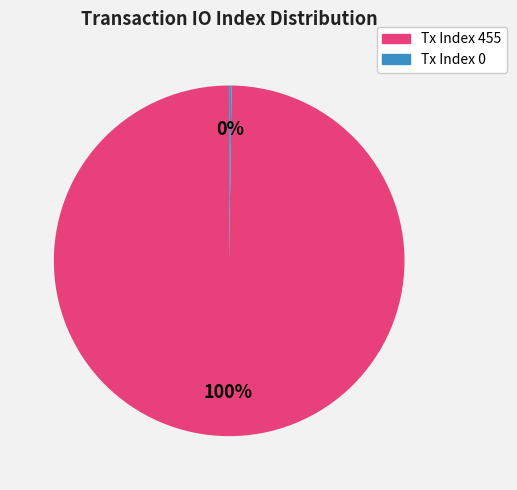

Is there any slice that represents more than half of the pie?

Yes